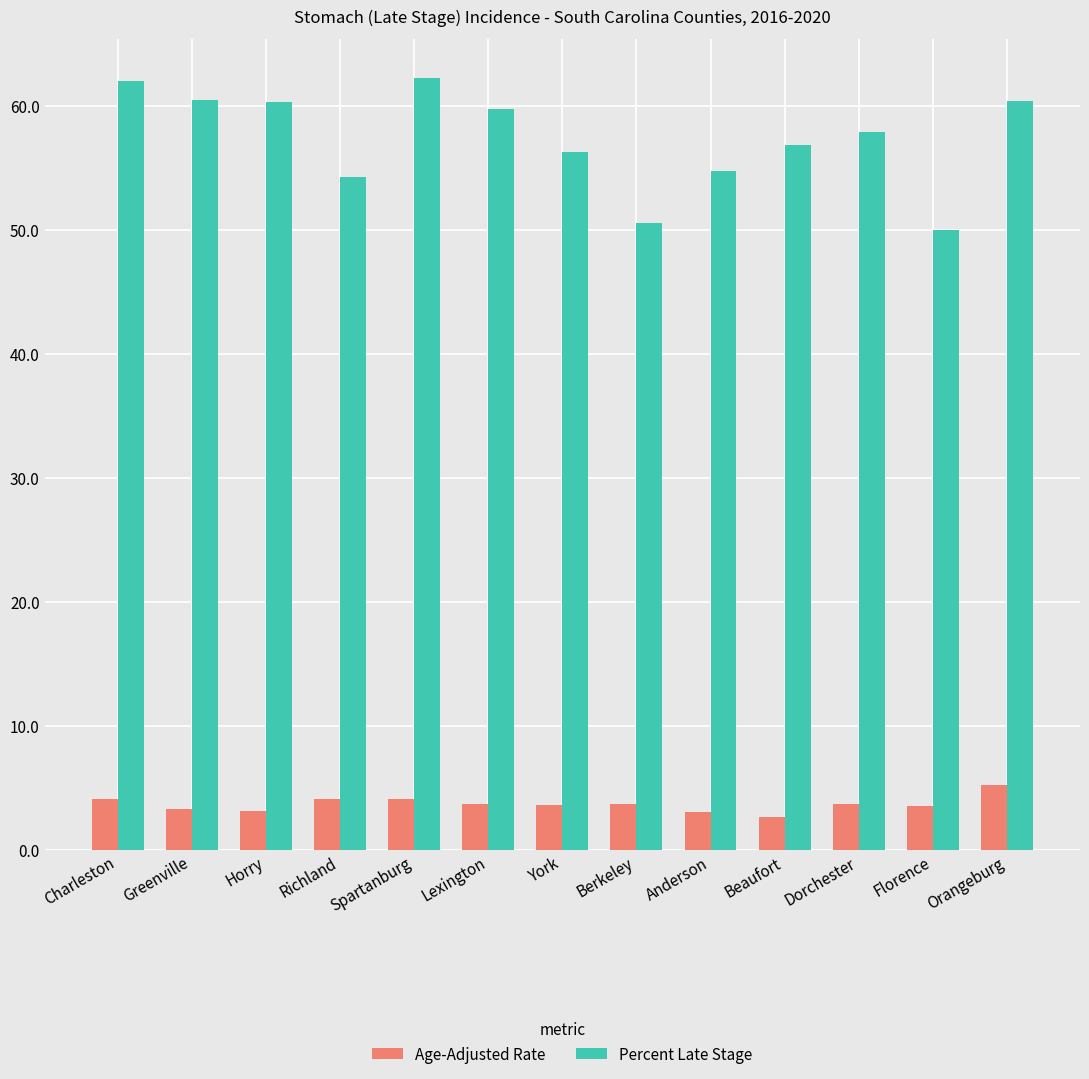

True or false: Percent Late Stage has a value of 24.3 at Florence.

False